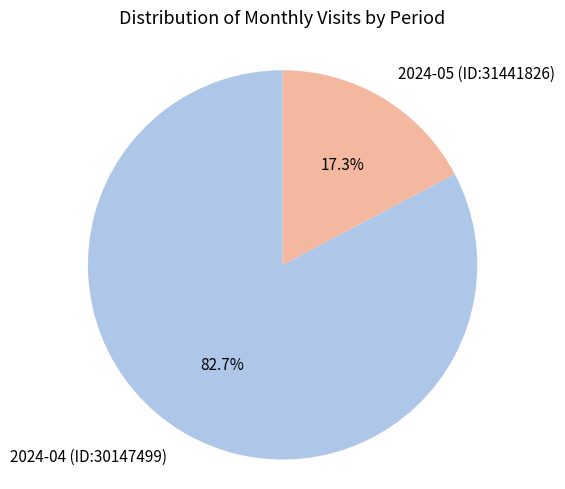

What percentage do 2024-05 (ID:31441826) and 2024-04 (ID:30147499) together represent?

100.0%